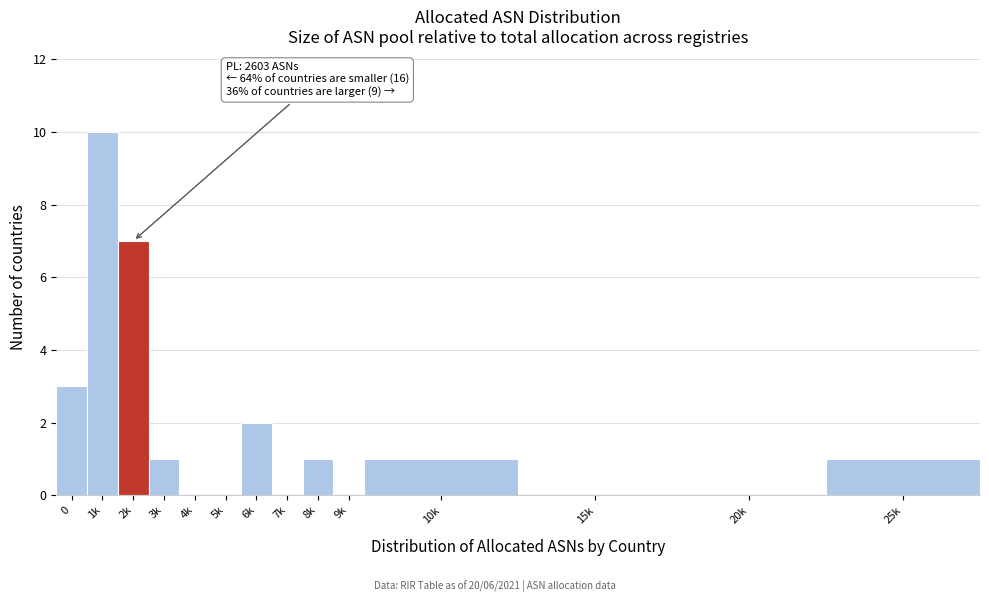

Reading left to right, extract all data points from this chart.

0=3	1k=10	2k=7	3k=1	4k=0	5k=0	6k=2	7k=0	8k=1	9k=0	10k=1	15k=0	20k=0	25k=1